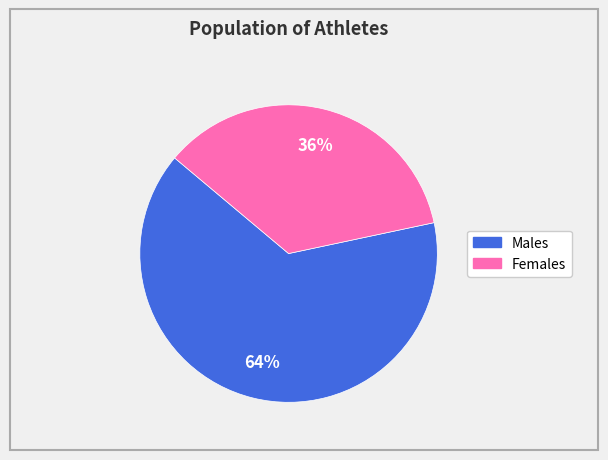

To the nearest percent, what is the average slice percentage?

50%